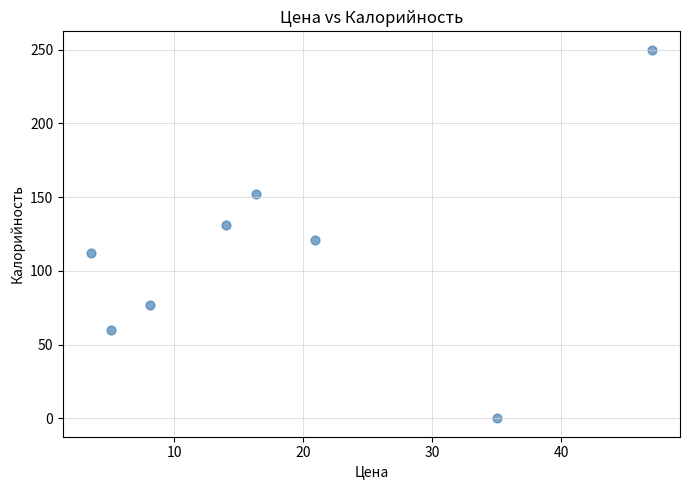

What is the range of Y values (max minus min)?

250